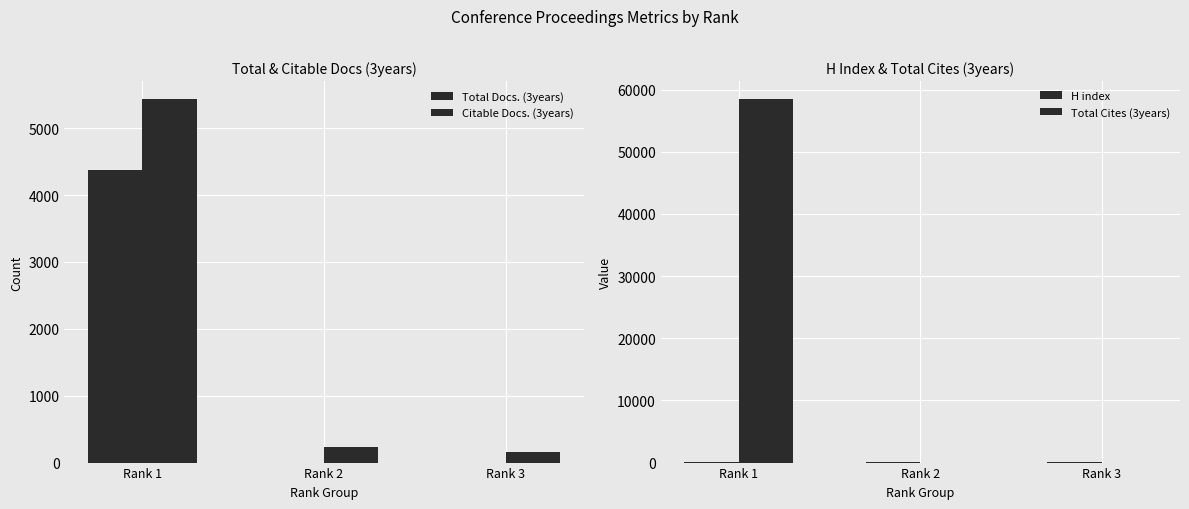

How many categories are shown in the chart?

3